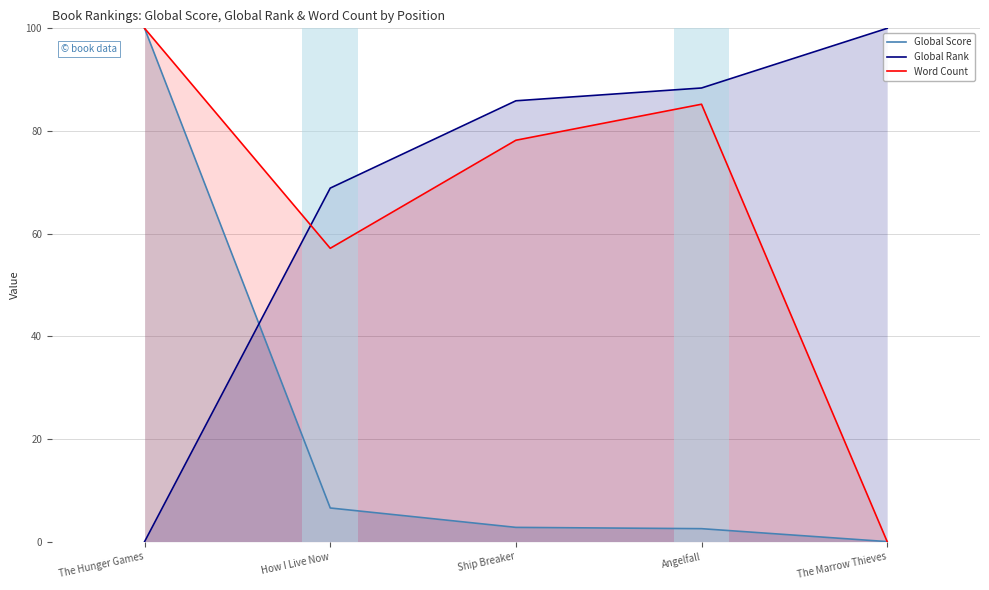

At which label does Global Rank reach its minimum?

The Hunger Games